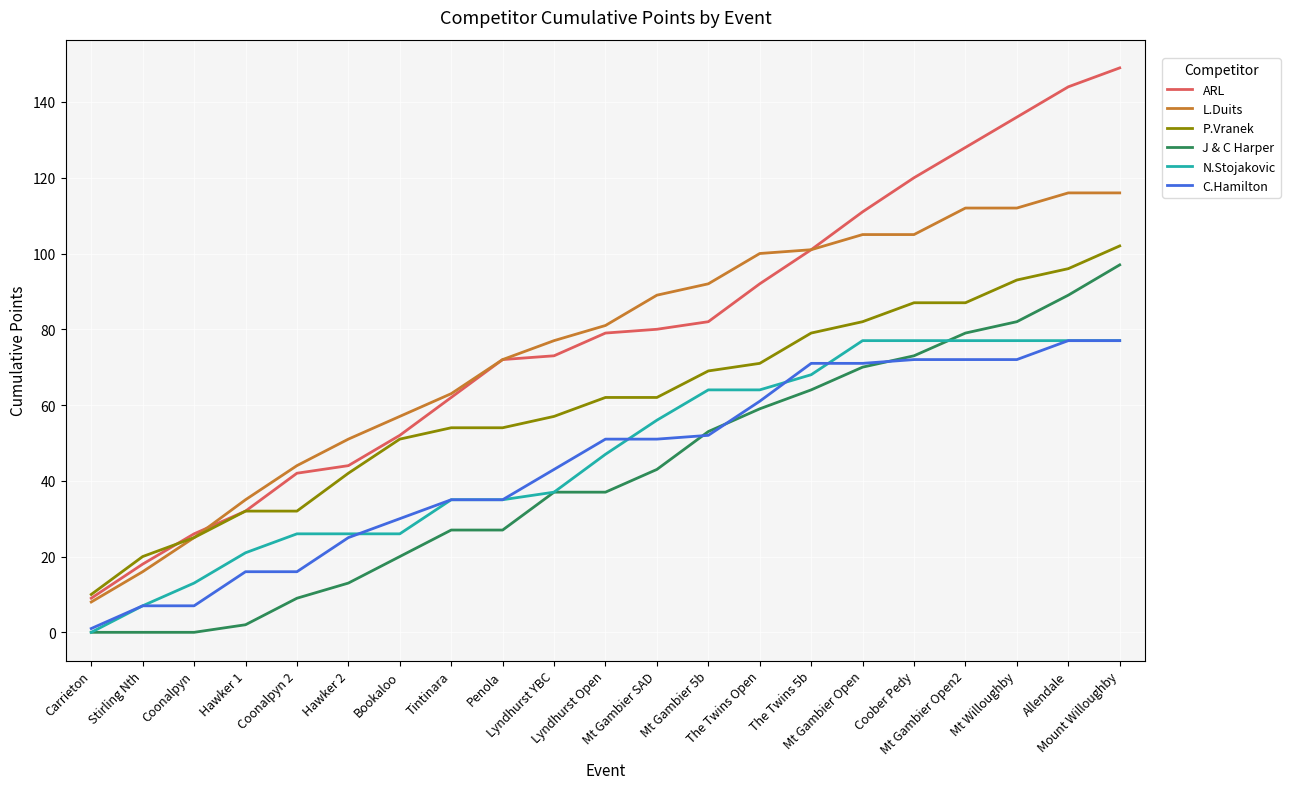

What is the maximum value shown in the chart?

149